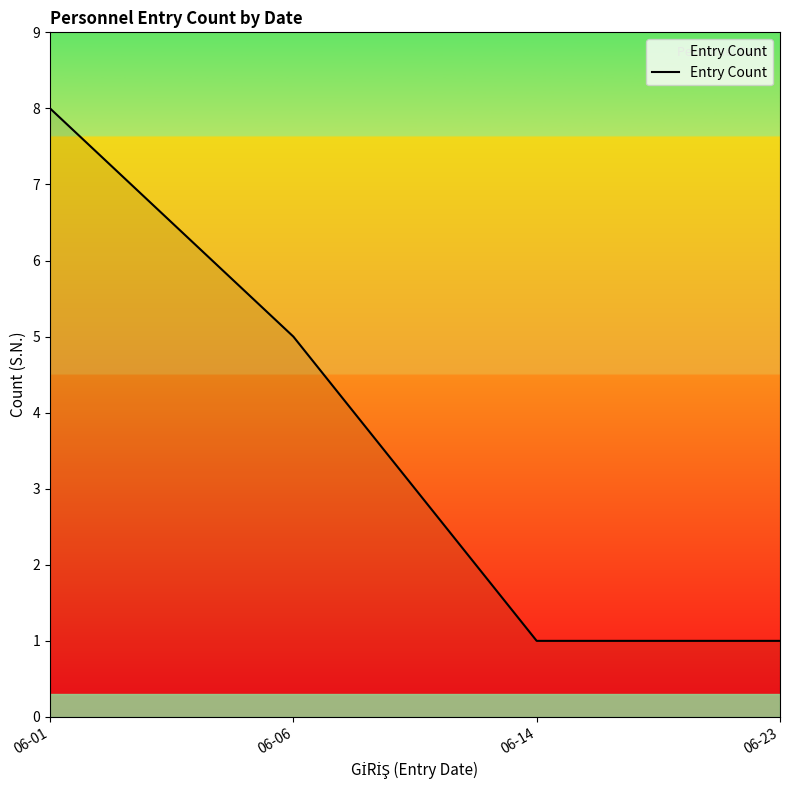

At which label does the data first exceed 5?

06-01